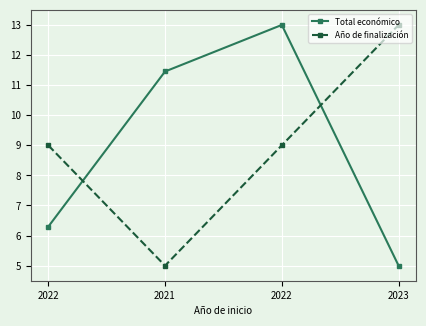

What is the total value across all series at 2021?

16.5